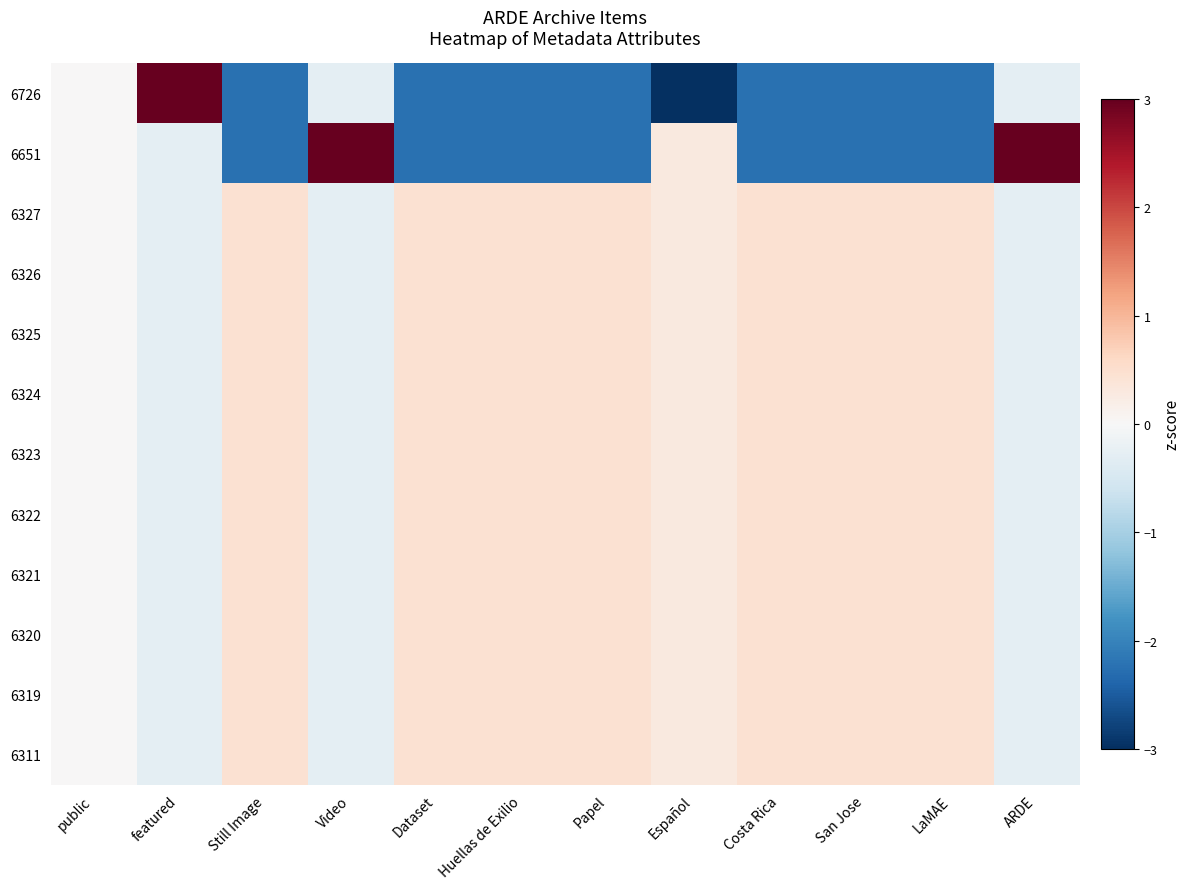

At how many categories does at least one series exceed 3?

3